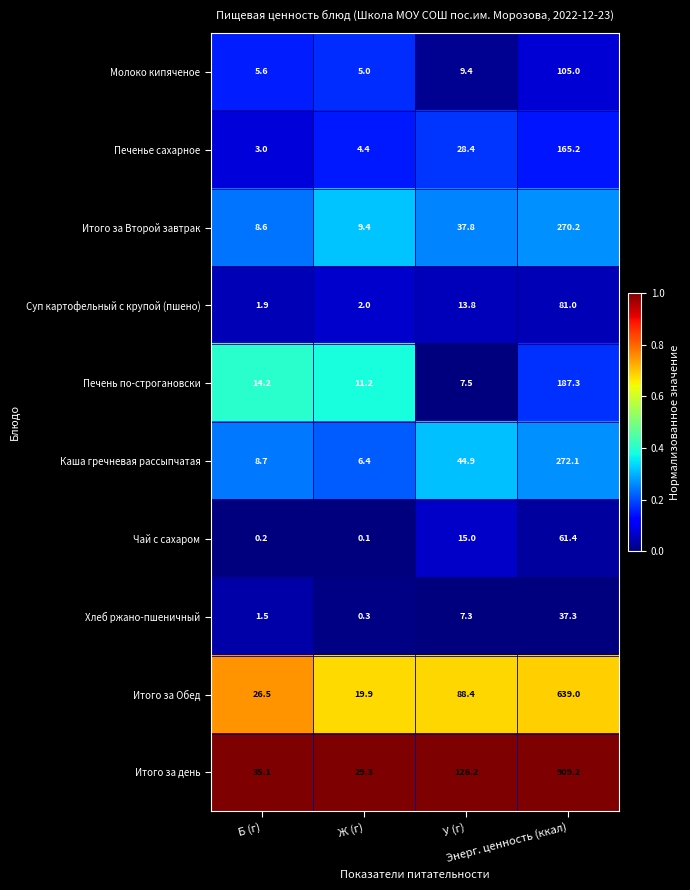

Rank the series by their maximum value, from highest to lowest.

Итого за день, Итого за Обед, Каша гречневая рассыпчатая, Итого за Второй завтрак, Печень по-строгановски, Печенье сахарное, Молоко кипяченое, Суп картофельный с крупой (пшено), Чай с сахаром, Хлеб ржано-пшеничный